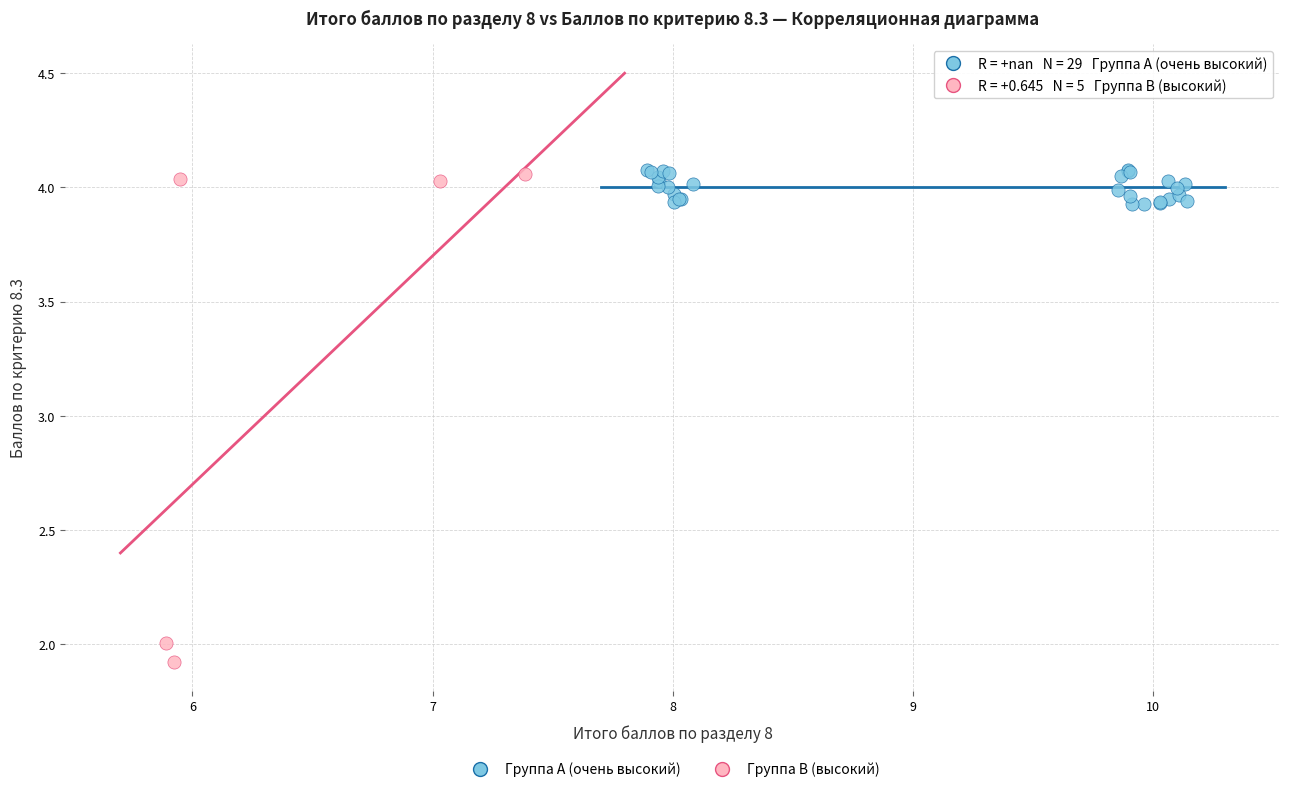

Which series has the largest Y range (max minus min)?

Группа B (высокий)